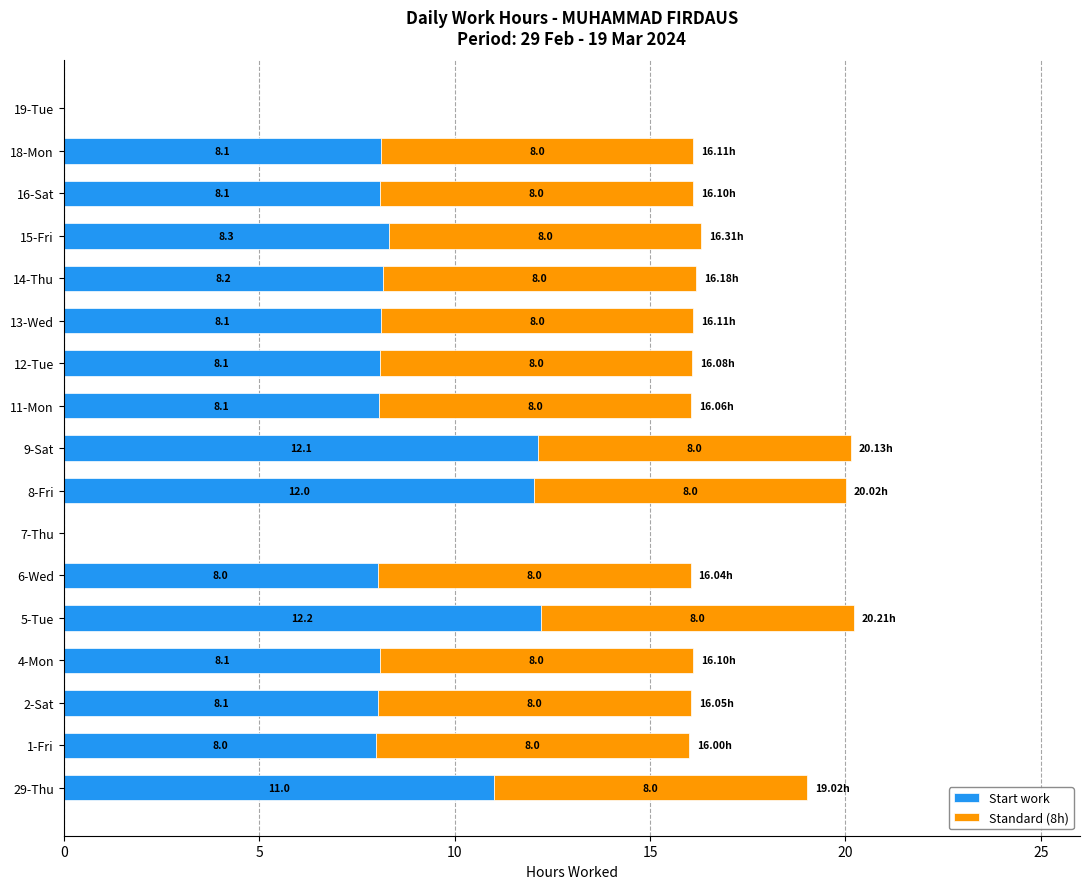

What is the sum of the Start work values at 4-Mon and 5-Tue?

20.3